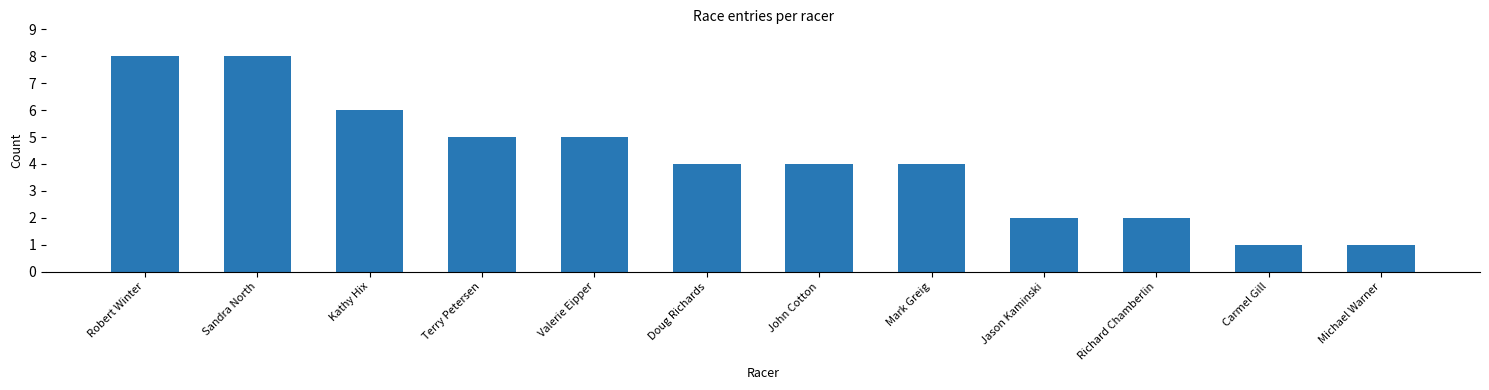

What is the label of the 5th bar from the left?

Valerie Eipper